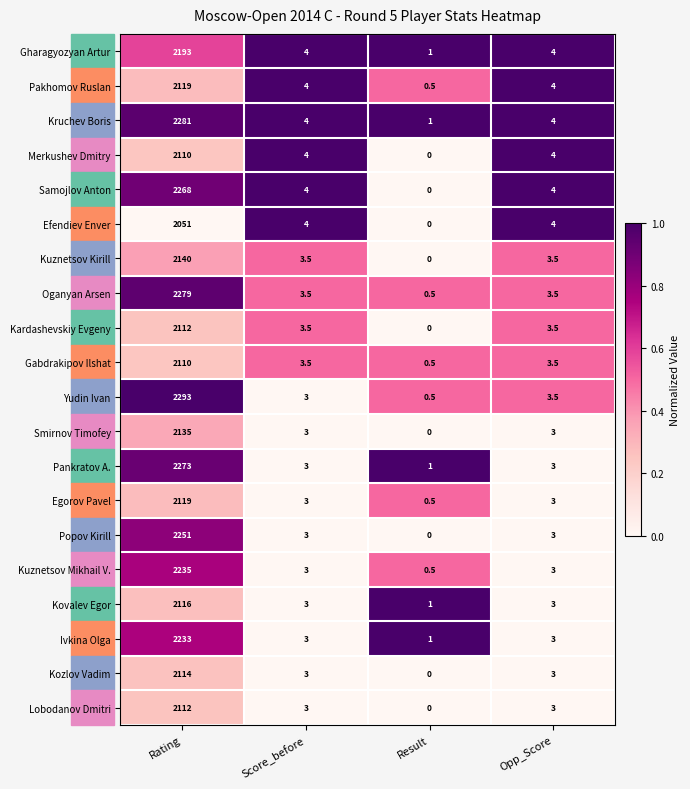

The Smirnov Timofey series shows 0.0 at Result. True or false?

True